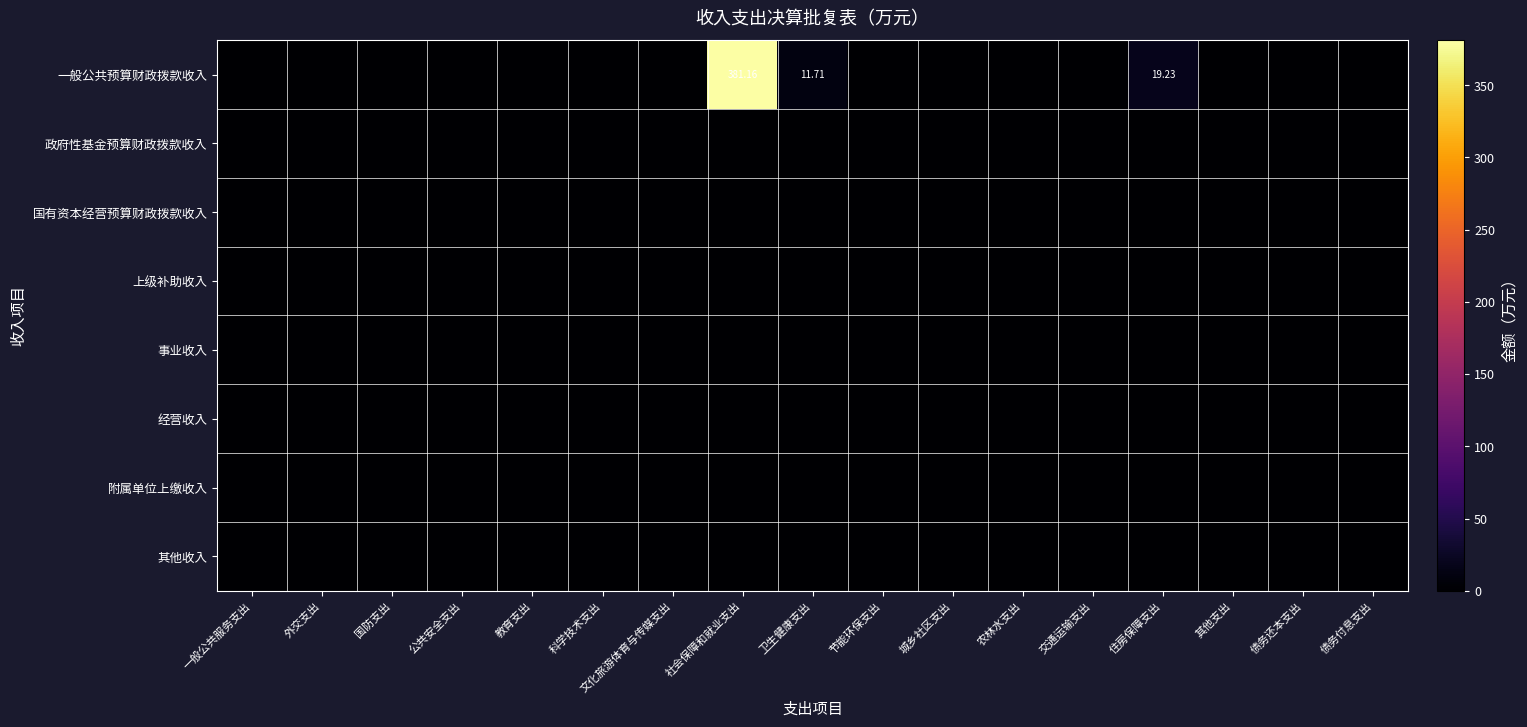

Count the number of data series in this chart.

8